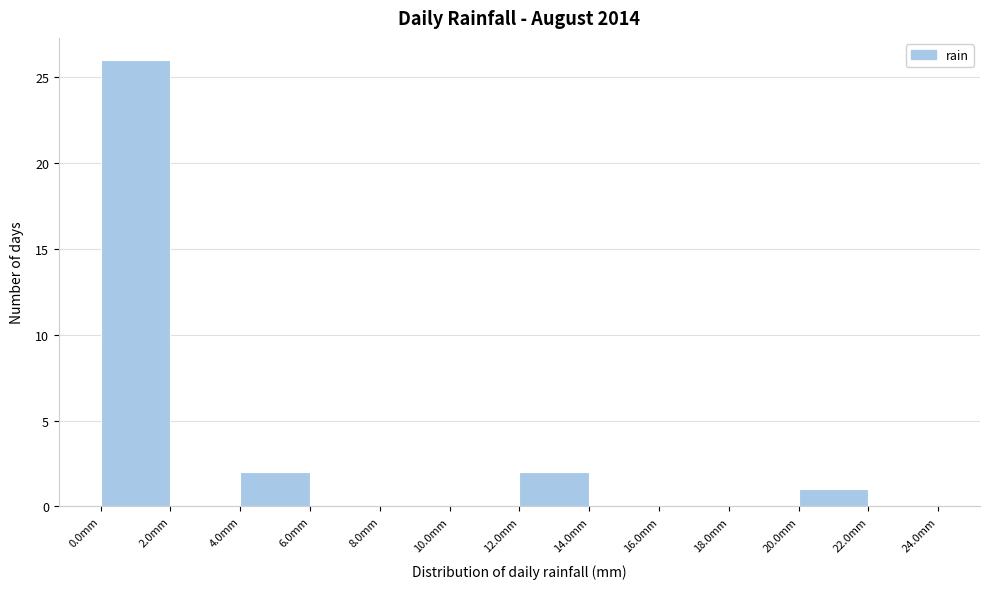

Over which range of the x-axis is the bar tallest?

0 to 2